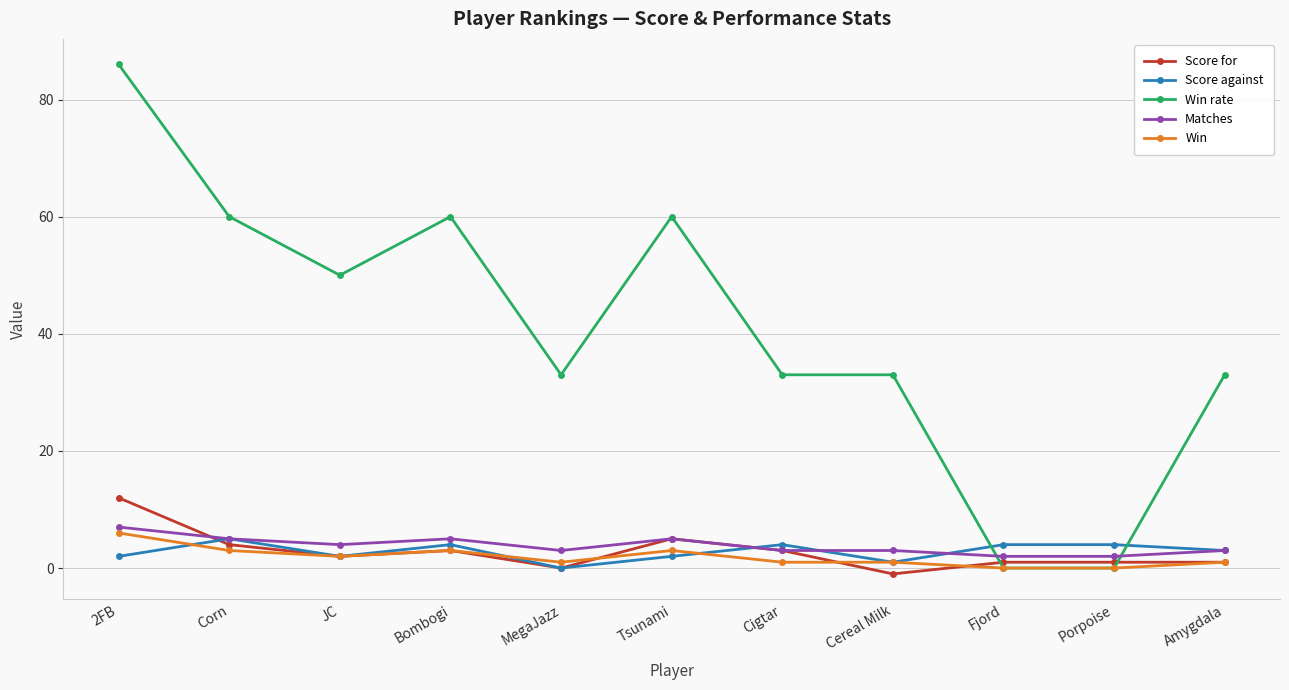

What are all the series names shown in the legend?

Score for, Score against, Win rate, Matches, Win